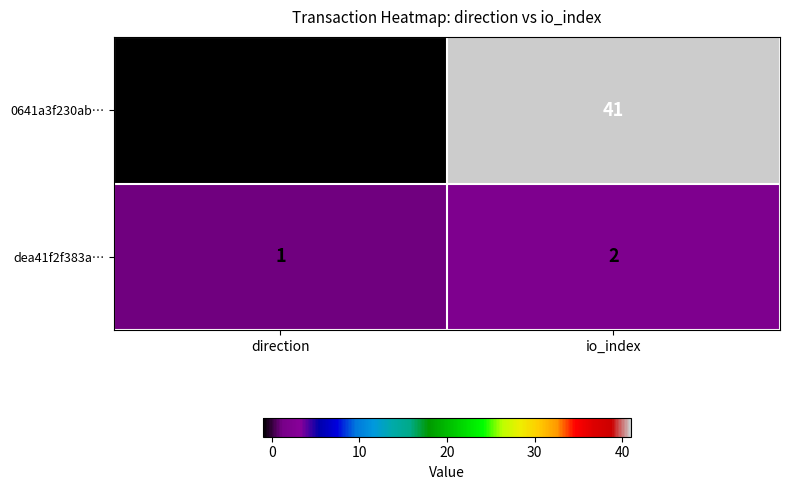

Where is 0641a3f230ab… nearest to the value 20?

direction